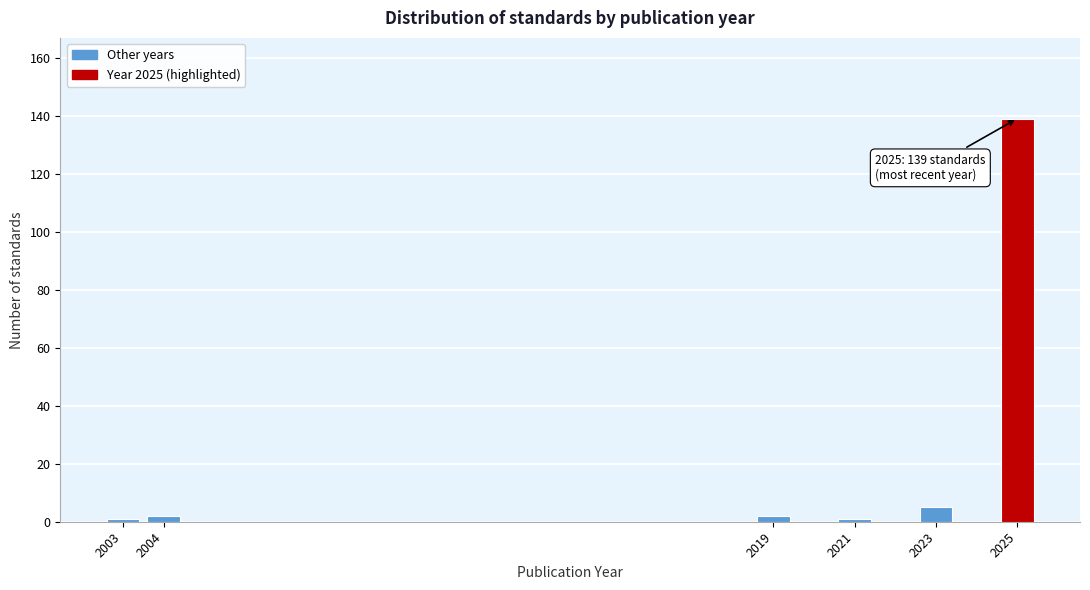

Reading left to right, transcribe all the data shown in this chart.

2003=1	2004=2	2019=2	2021=1	2023=5	2025=139